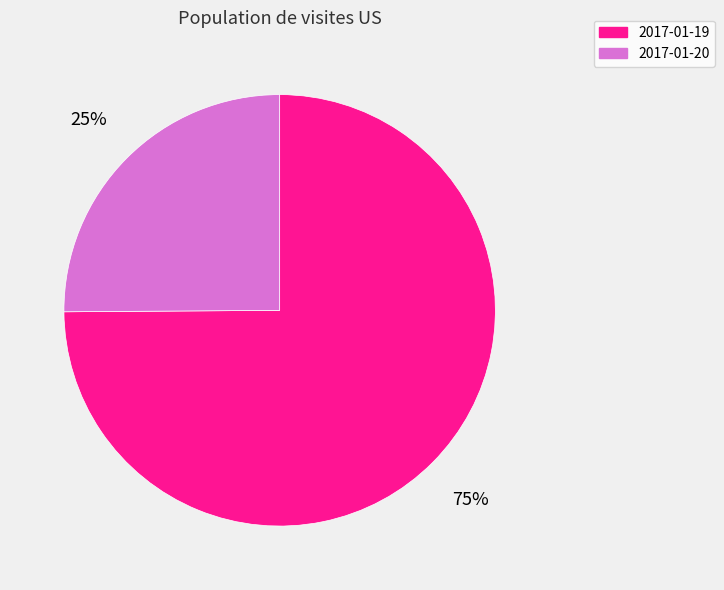

Is the sum of 2017-01-20 and 2017-01-19 greater than half?

Yes